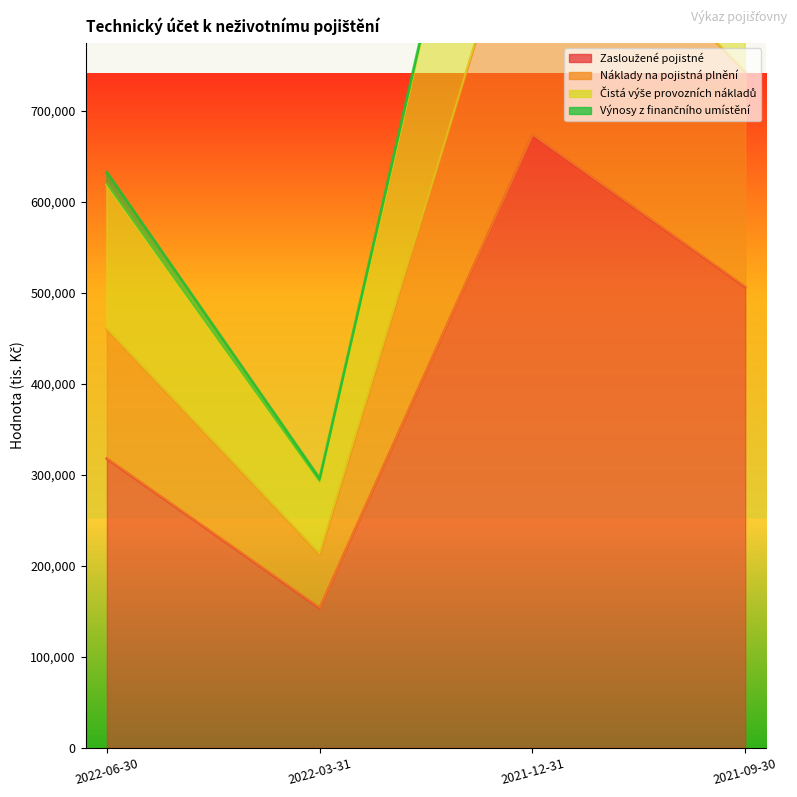

What is the average value of the Čistá výše provozních nákladů series?

805539